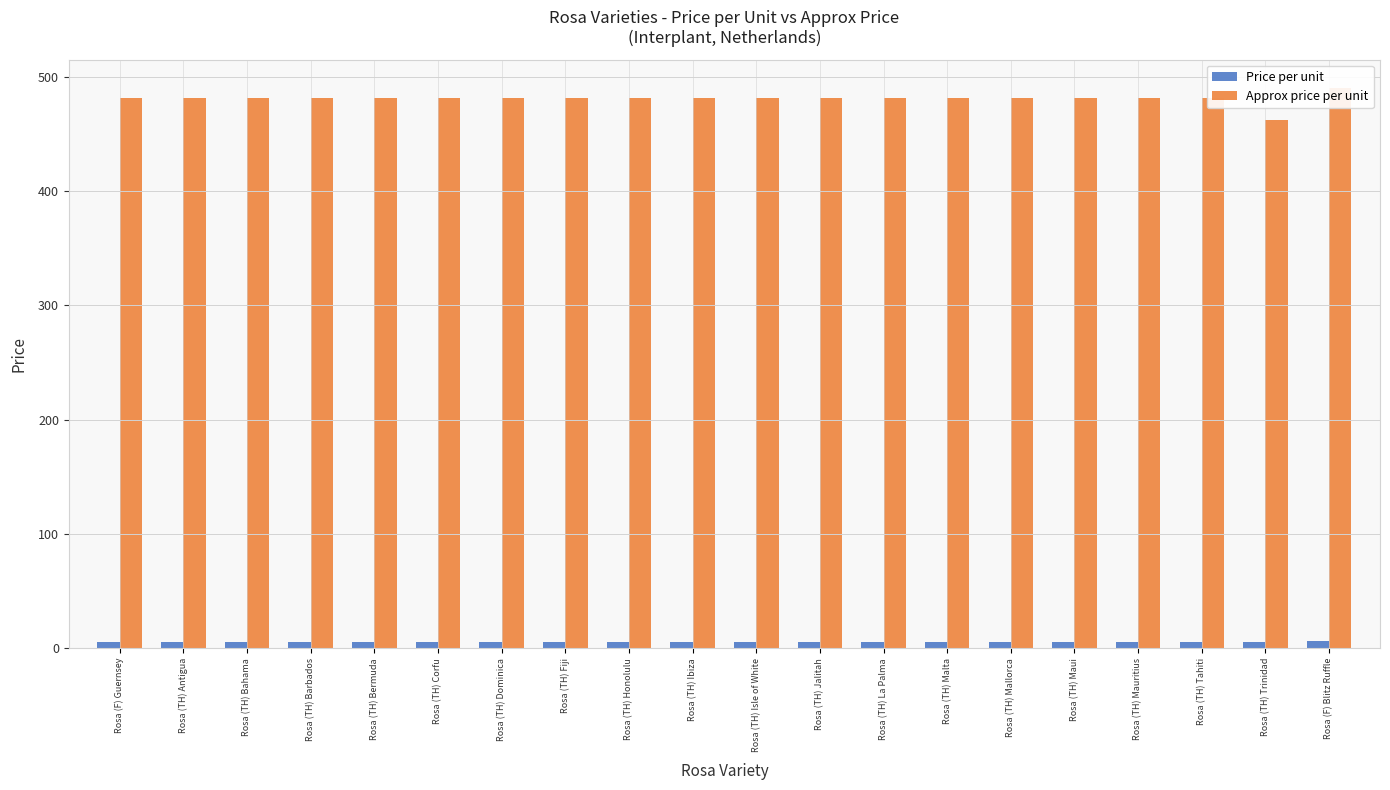

Does the chart contain stacked bars?

No